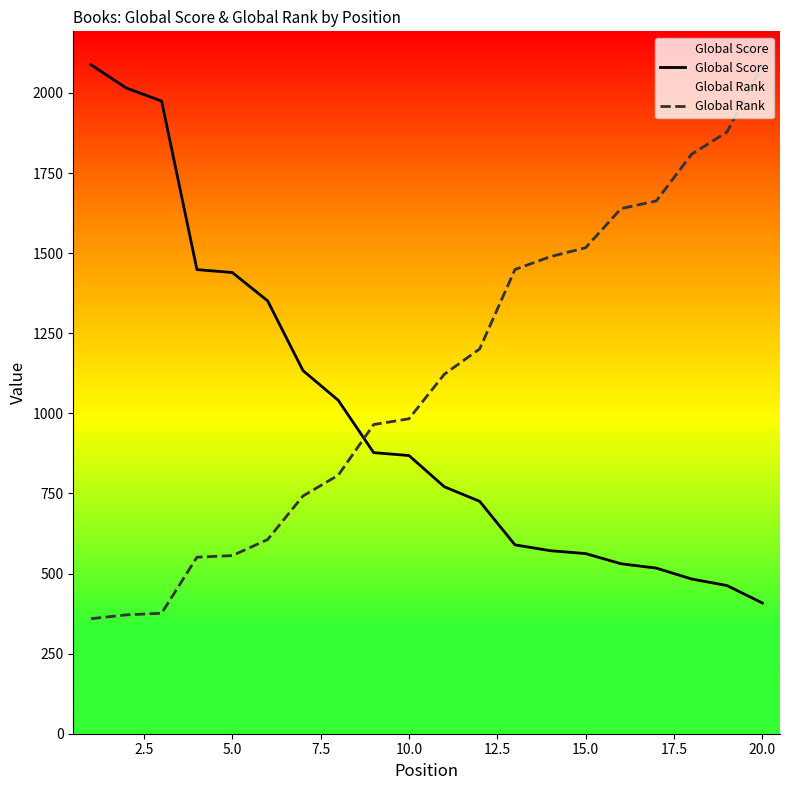

Rank the series by their maximum value, from highest to lowest.

Global Score, Global Rank